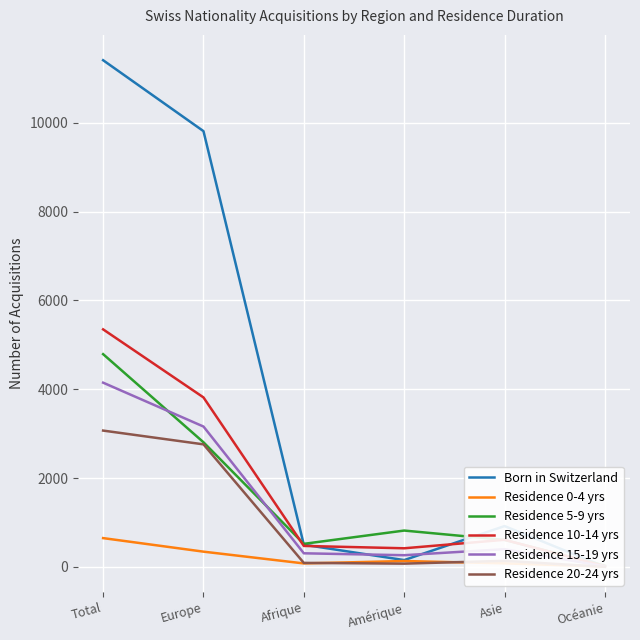

What is the greatest value displayed?

11410